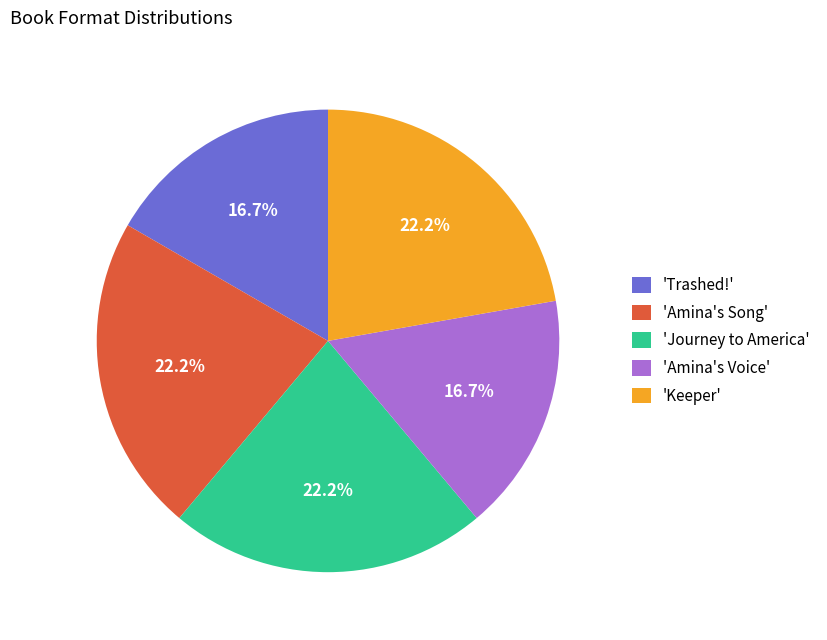

Do 'Journey to America' and 'Keeper' together represent more than half of the pie?

No